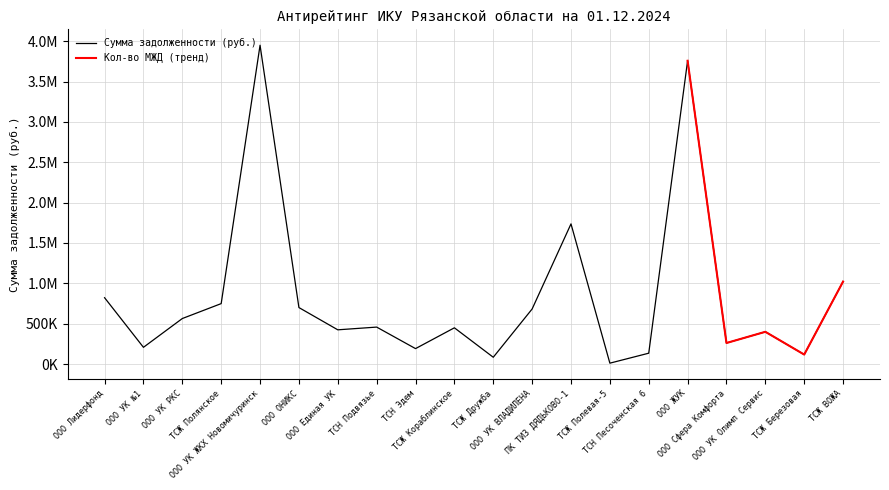

At which category does the chart reach its minimum across all series?

ТСЖ Полевая-5